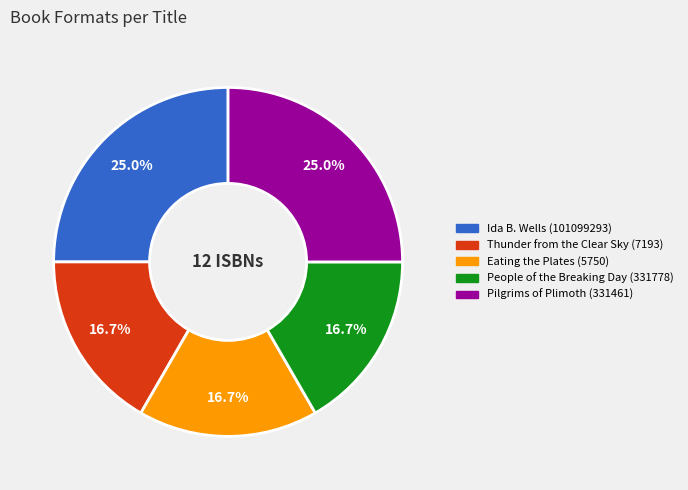

The Ida B. Wells (101099293) slice represents 25% of the pie. True or false?

True